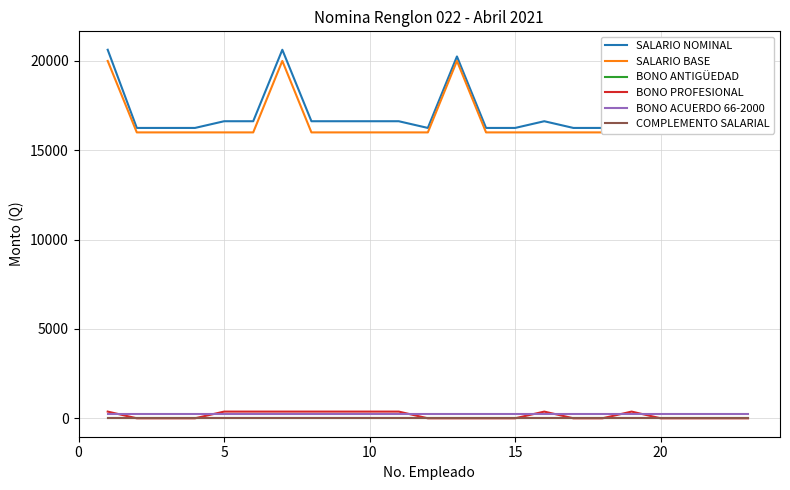

What is the total value across all series at 20?

33250